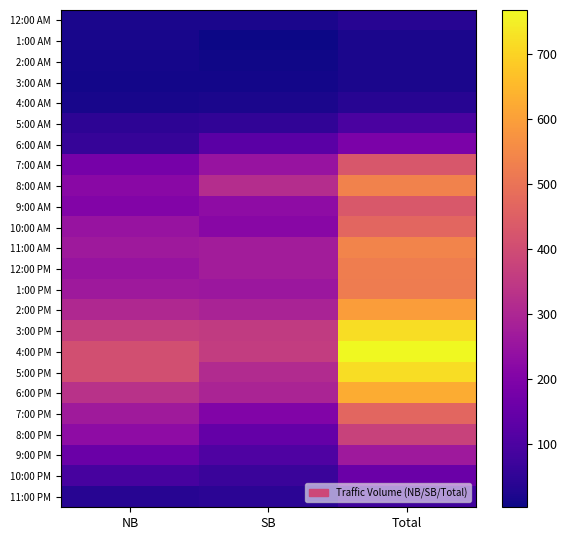

What is the greatest value displayed?

768